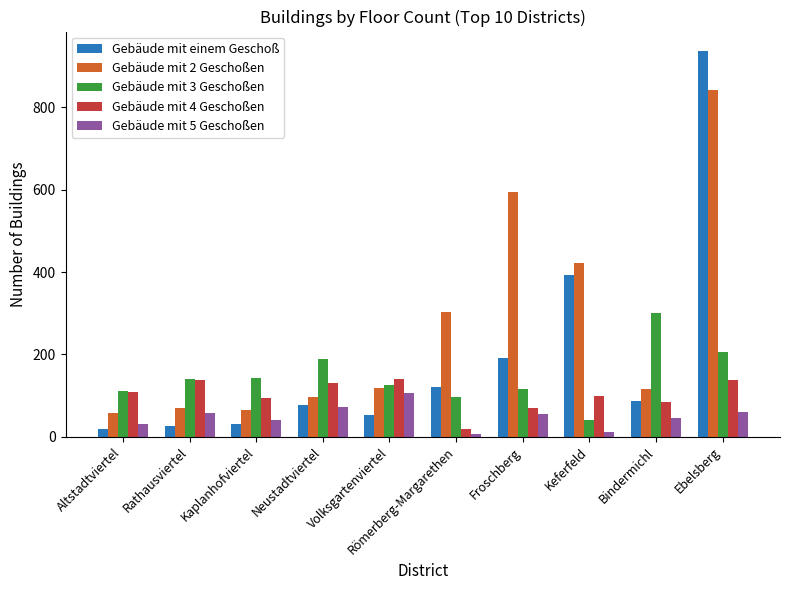

Which category has the highest value in the Gebäude mit 2 Geschoßen series?

Ebelsberg